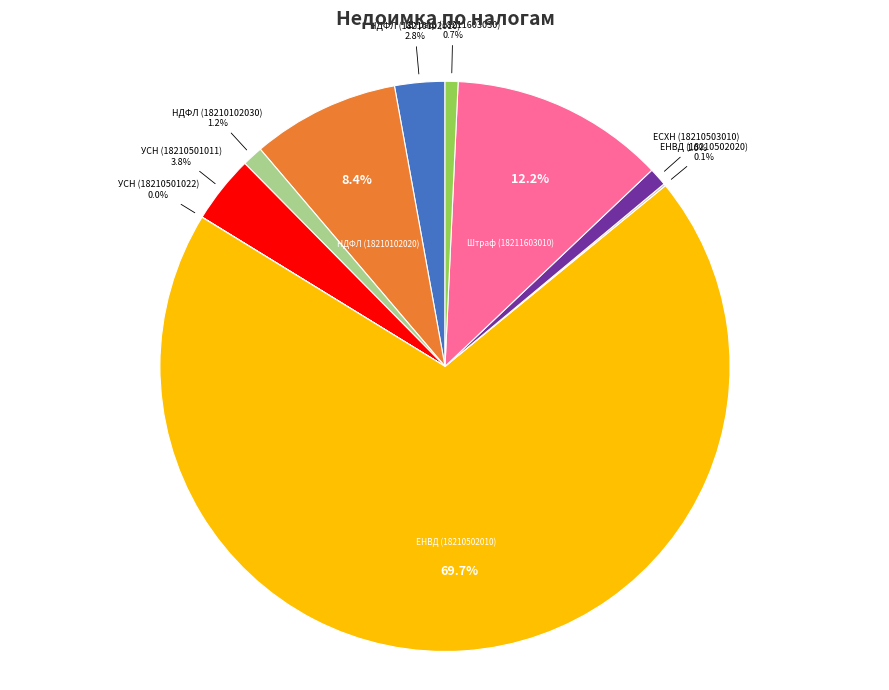

How much of the chart is everything except Штраф (18211603030)?

99.3%